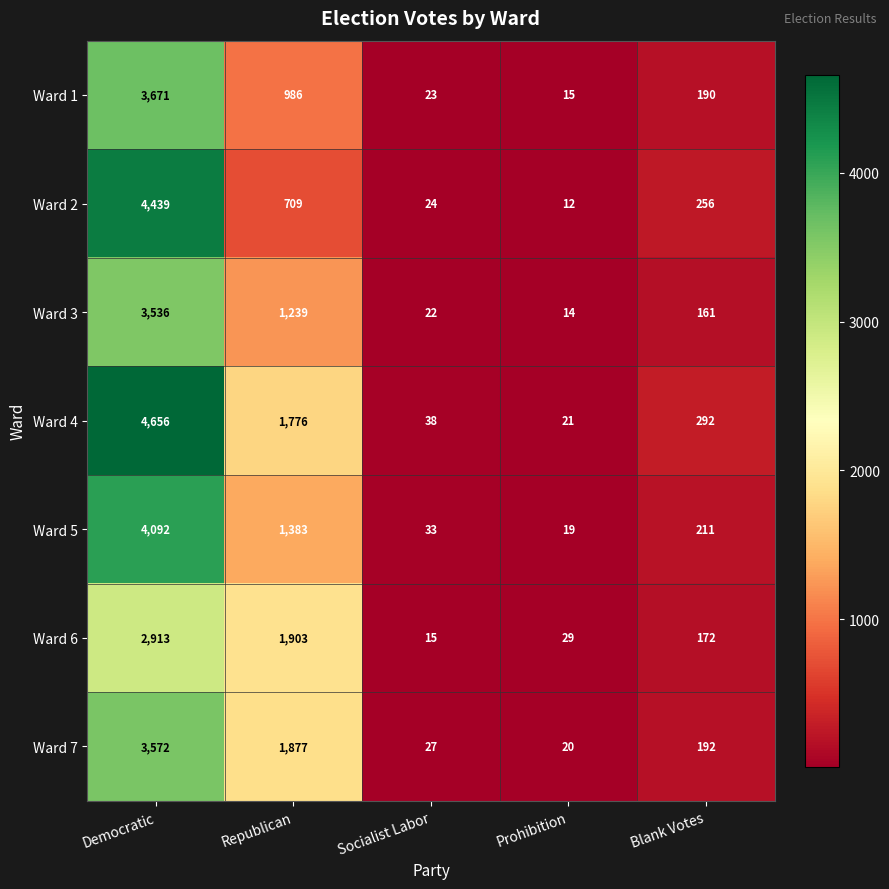

What is the total value across all series at Prohibition?

130